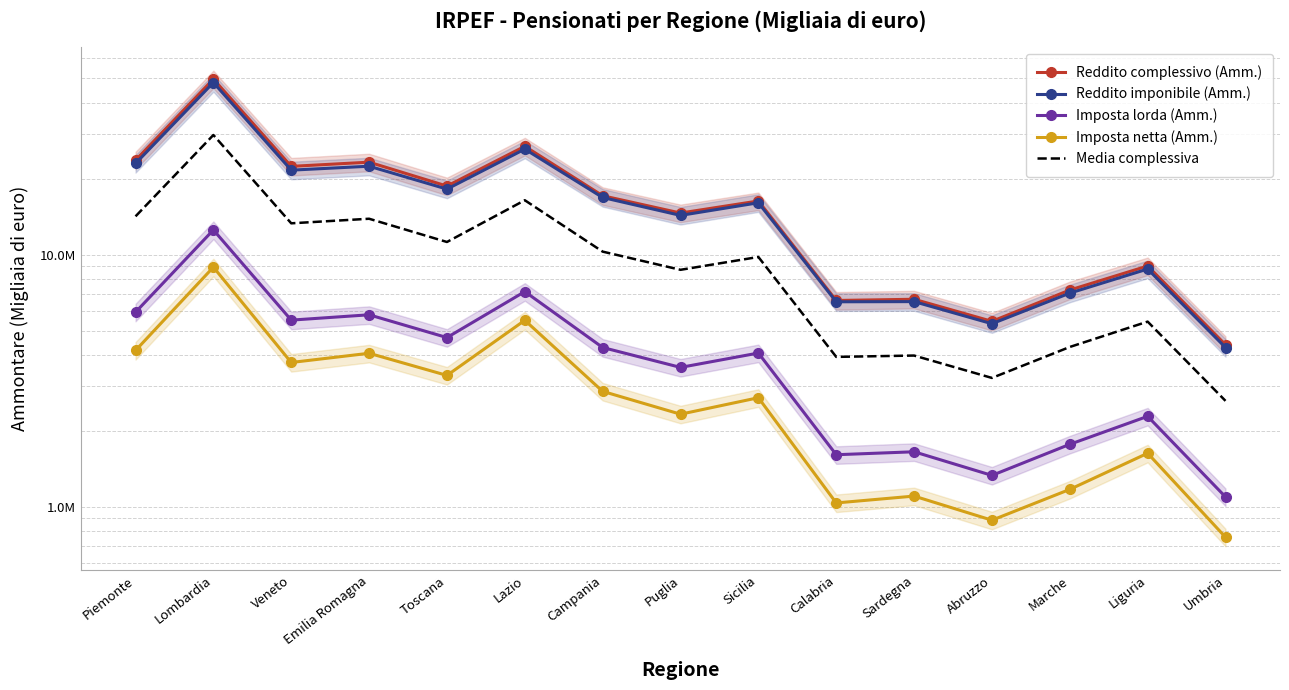

Reading left to right, what are all the values shown in this chart?

Reddito complessivo (Amm.): Piemonte=23654279.0	Lombardia=49602499.0	Veneto=22364487.0	Emilia Romagna=23237545.0	Toscana=18683492.0	Lazio=26868345.0	Campania=17103284.0	Puglia=14607072.0	Sicilia=16308006.0	Calabria=6577433.0	Sardegna=6650791.0	Abruzzo=5437294.0	Marche=7234692.0	Liguria=9010688.0	Umbria=4389289.0
Reddito imponibile (Amm.): Piemonte=22963514.0	Lombardia=48073431.0	Veneto=21606555.0	Emilia Romagna=22395413.0	Toscana=18175399.0	Lazio=26181052.0	Campania=16833837.0	Puglia=14298192.0	Sicilia=16045222.0	Calabria=6499087.0	Sardegna=6509148.0	Abruzzo=5320062.0	Marche=7034146.0	Liguria=8764029.0	Umbria=4282188.0
Imposta lorda (Amm.): Piemonte=5910683.0	Lombardia=12522846.0	Veneto=5497933.0	Emilia Romagna=5771806.0	Toscana=4688392.0	Lazio=7132547.0	Campania=4282153.0	Puglia=3570969.0	Sicilia=4071056.0	Calabria=1609527.0	Sardegna=1653435.0	Abruzzo=1332821.0	Marche=1770055.0	Liguria=2285081.0	Umbria=1095297.0
Imposta netta (Amm.): Piemonte=4167427.0	Lombardia=8915202.0	Veneto=3734980.0	Emilia Romagna=4062685.0	Toscana=3319051.0	Lazio=5488751.0	Campania=2869731.0	Puglia=2329717.0	Sicilia=2707979.0	Calabria=1036566.0	Sardegna=1103569.0	Abruzzo=885450.0	Marche=1173035.0	Liguria=1631667.0	Umbria=758210.0
Media complessiva: Piemonte=14173975.8	Lombardia=29778494.5	Veneto=13300988.8	Emilia Romagna=13866862.2	Toscana=11216583.5	Lazio=16417673.8	Campania=10272251.2	Puglia=8701487.5	Sicilia=9783065.8	Calabria=3930653.2	Sardegna=3979235.8	Abruzzo=3243906.8	Marche=4302982.0	Liguria=5422866.2	Umbria=2631246.0